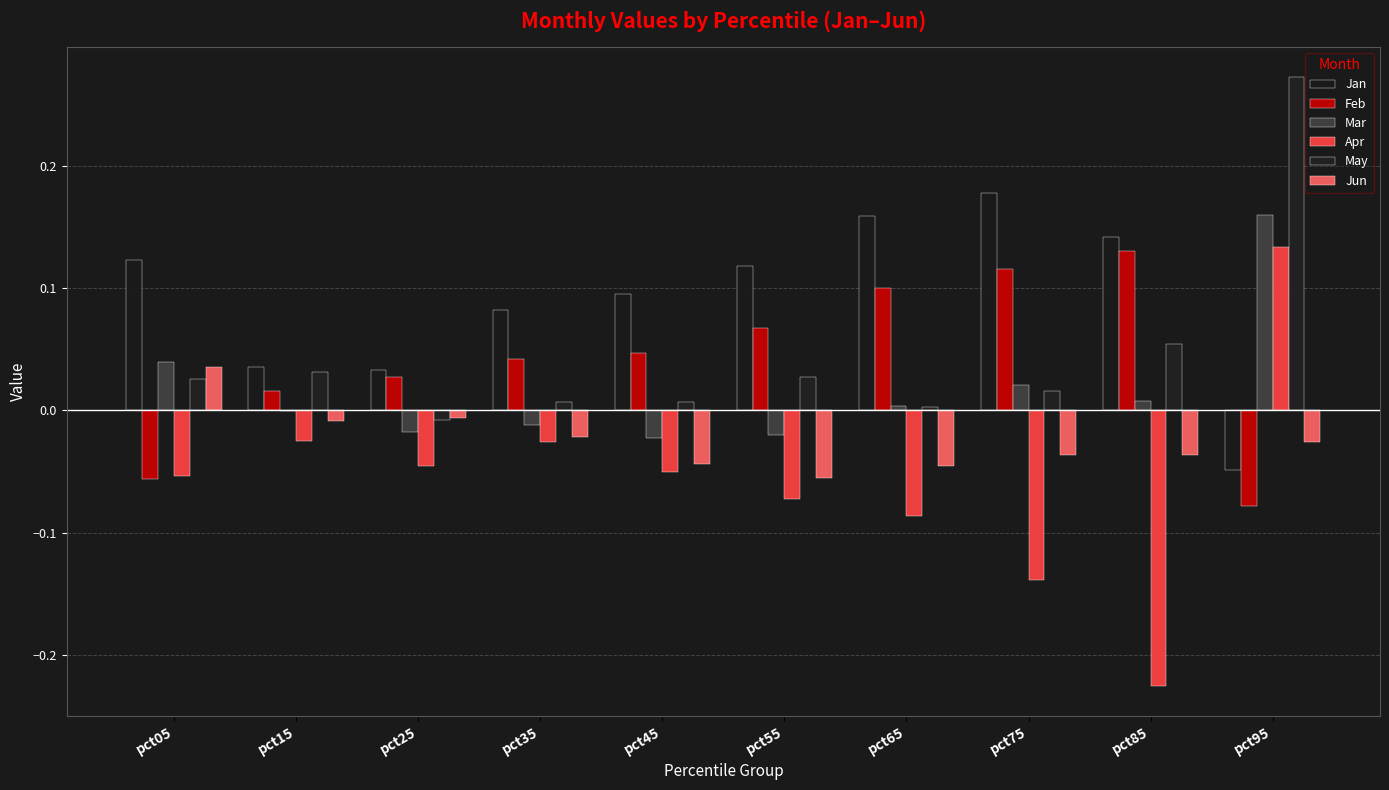

True or false: Jan has a value of 0.2 at pct05.

False